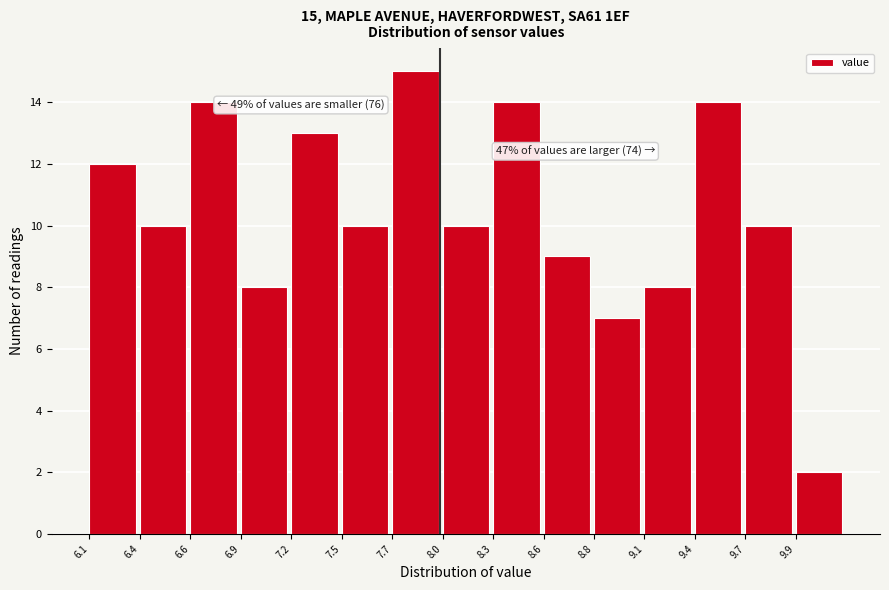

Reading left to right, list all the values displayed in this chart.

6.1=12	6.4=10	6.6=14	6.9=8	7.2=13	7.5=10	7.7=15	8.0=10	8.3=14	8.6=9	8.8=7	9.1=8	9.4=14	9.7=10	9.9=2